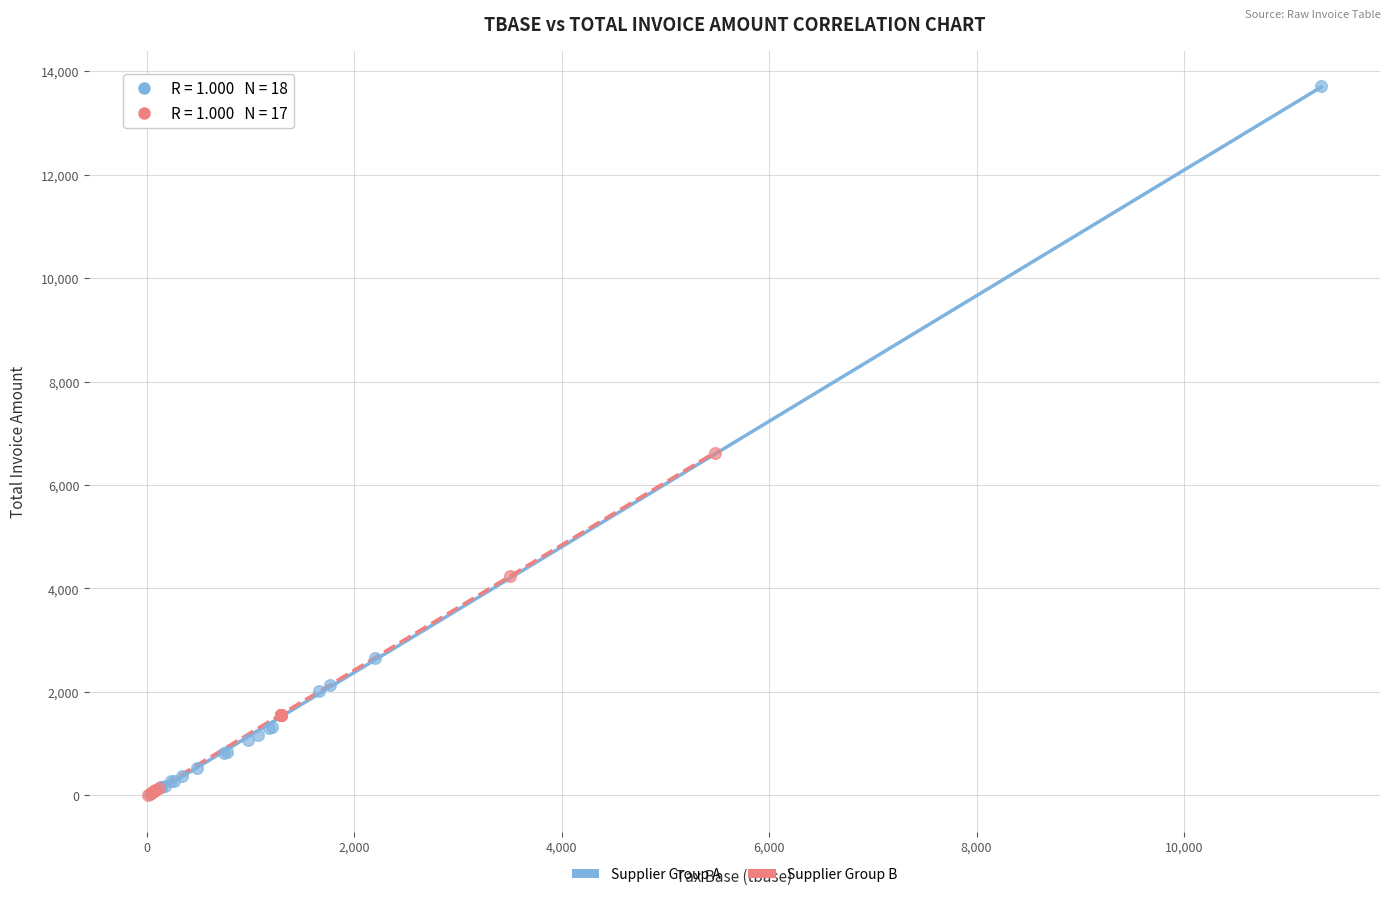

What are all the series names shown in the legend?

Supplier Group A, Supplier Group B